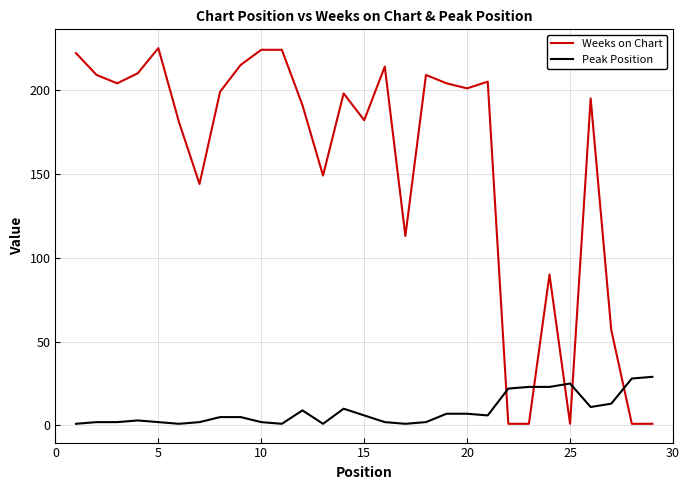

Which series has the largest total across all categories?

Weeks on Chart